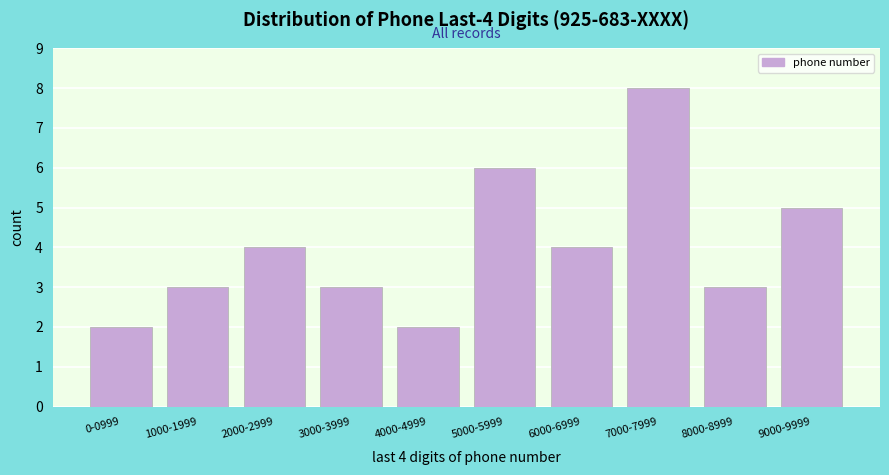

Reading left to right, list all the values displayed in this chart.

2	3	4	3	2	6	4	8	3	5